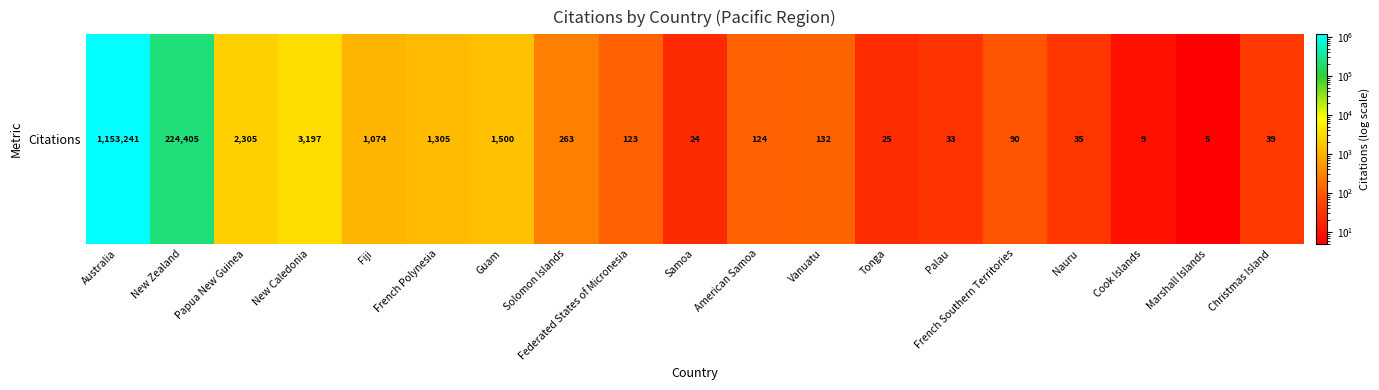

Which has a higher value, Samoa or Papua New Guinea?

Papua New Guinea